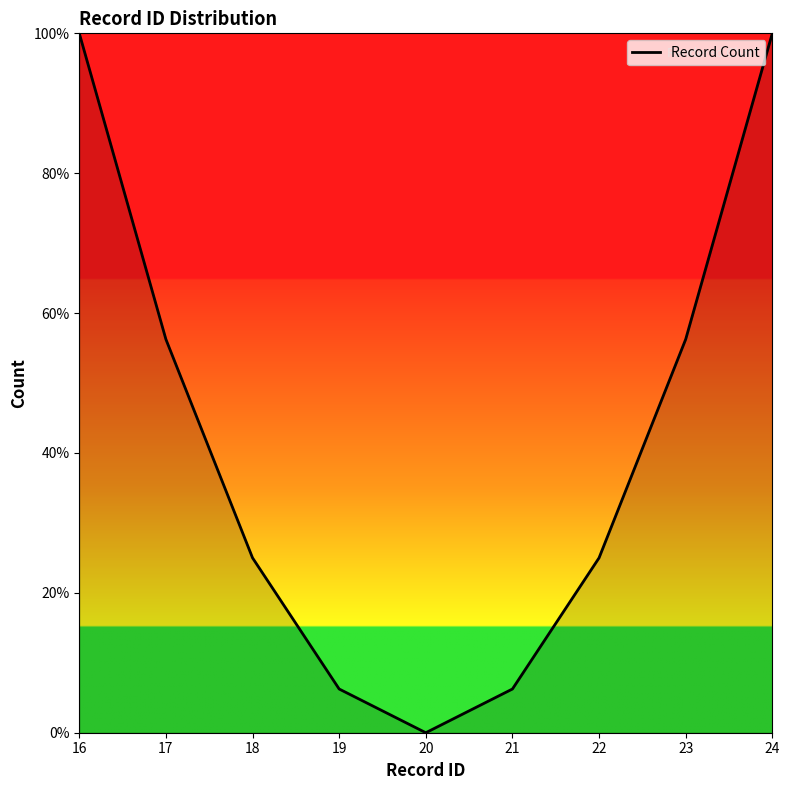

Which label corresponds to the smallest value in the chart?

20